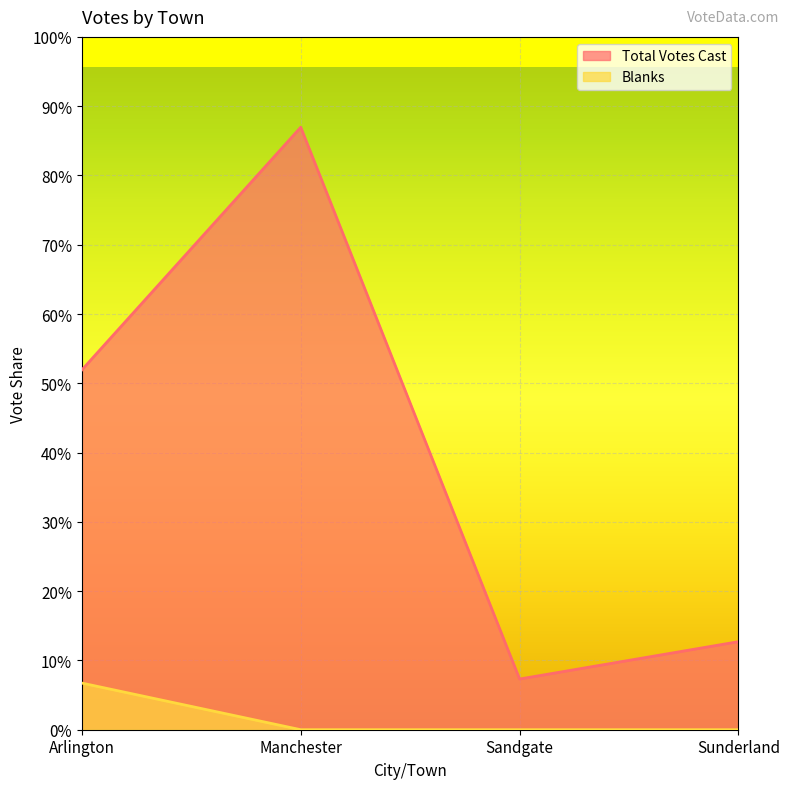

The value of Blanks at Manchester is -143. True or false?

False